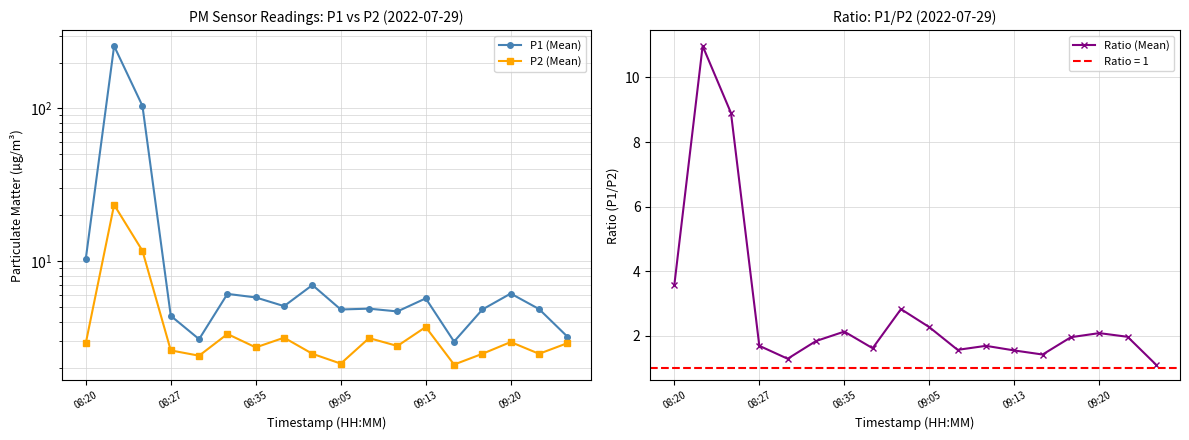

Reading left to right, extract all data points from this chart.

P1 (Mean): 10.3	256.6	104.0	4.4	3.1	6.1	5.8	5.1	7.0	4.8	4.9	4.7	5.7	3.0	4.8	6.1	4.8	3.2
P2 (Mean): 2.9	23.4	11.7	2.6	2.4	3.3	2.7	3.1	2.5	2.1	3.1	2.8	3.7	2.1	2.5	3.0	2.5	2.9
Ratio (Mean): 3.6	11.0	8.9	1.7	1.3	1.8	2.1	1.6	2.8	2.3	1.6	1.7	1.5	1.4	2.0	2.1	2.0	1.1